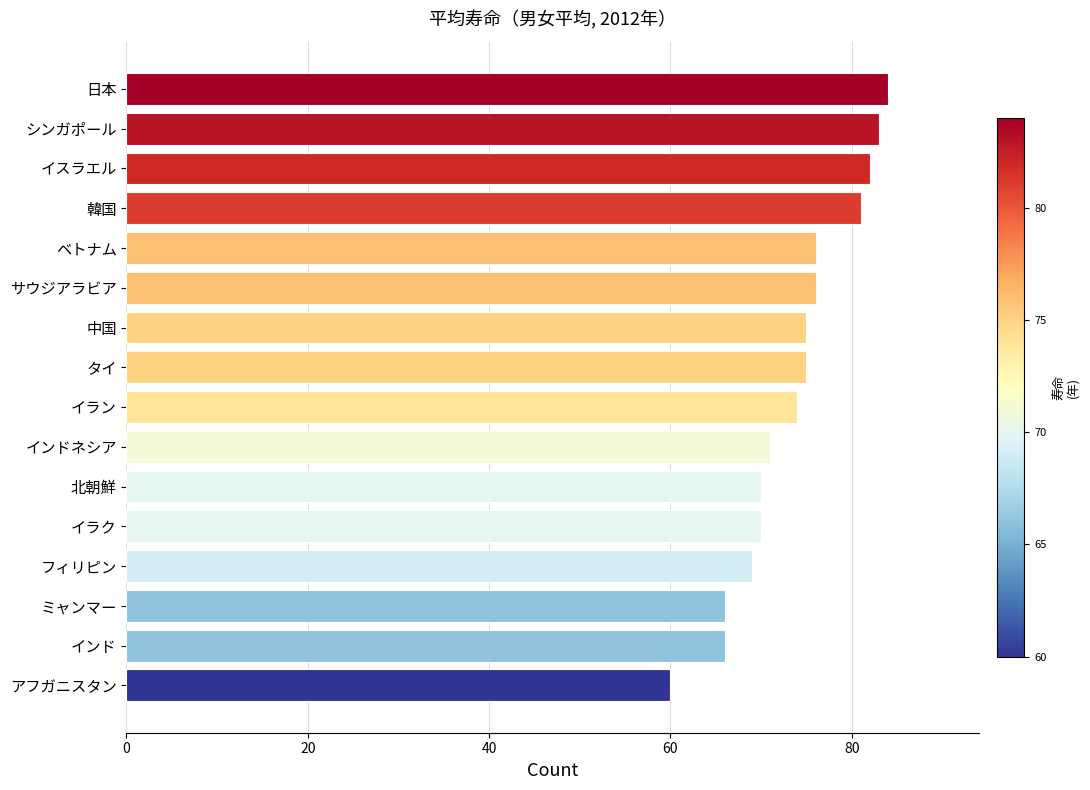

How many values are below 75?

8